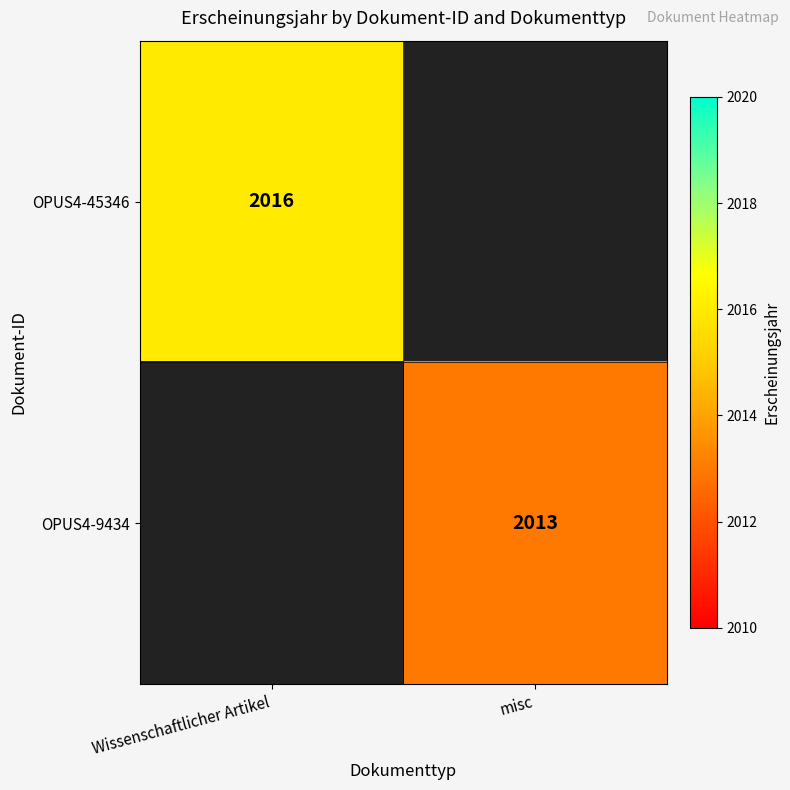

Is it true that OPUS4-9434 equals 2013 at misc?

True